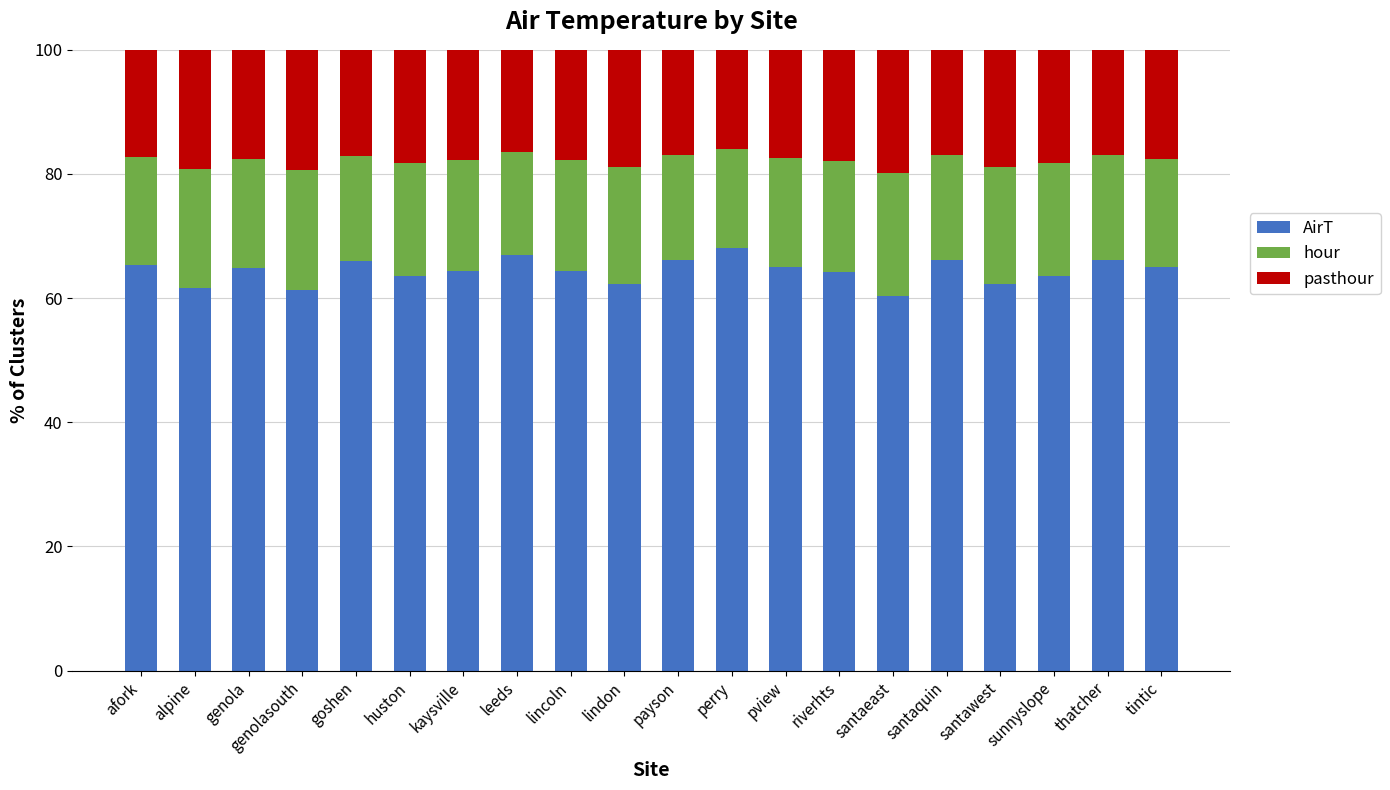

What is the highest value of the AirT series?

68.1